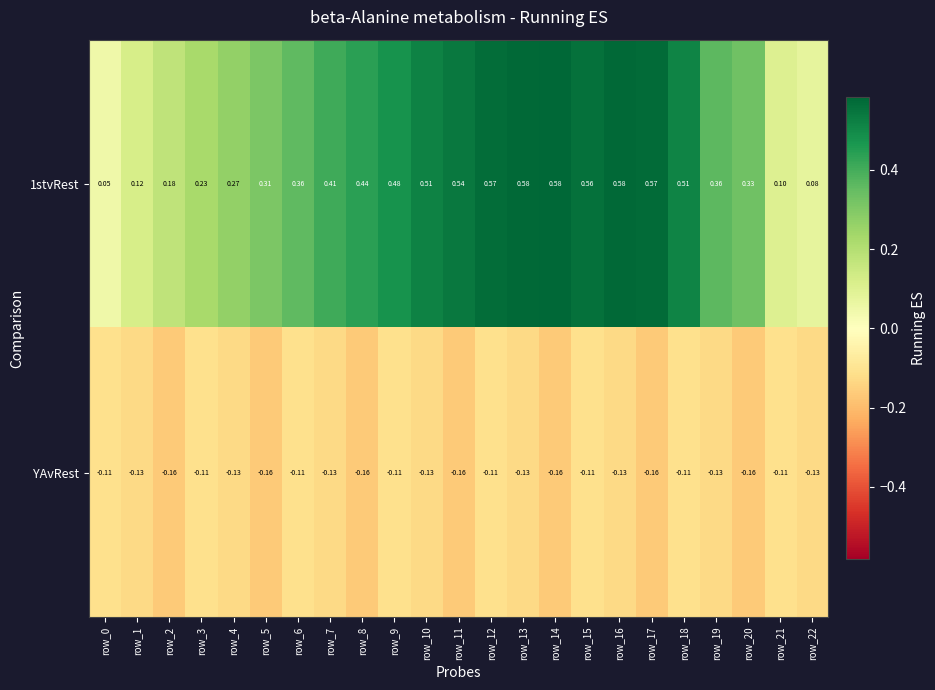

Rank the series by their average value, from lowest to highest.

YAvRest, 1stvRest